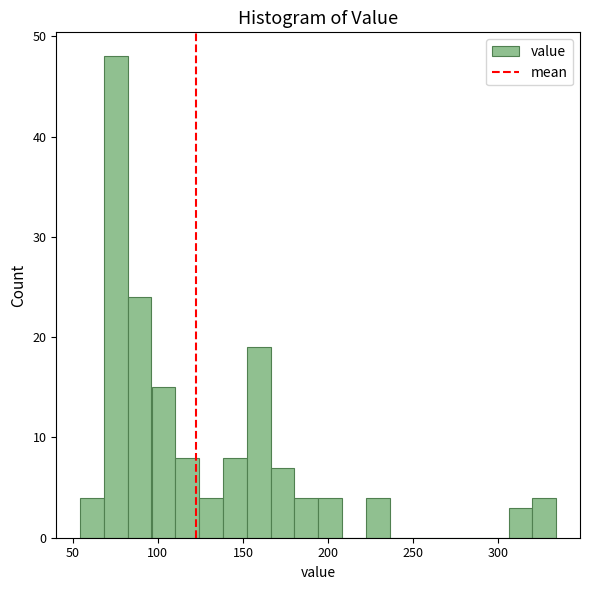

Read against the x-axis, roughly where is the centre of the tallest bar?

75